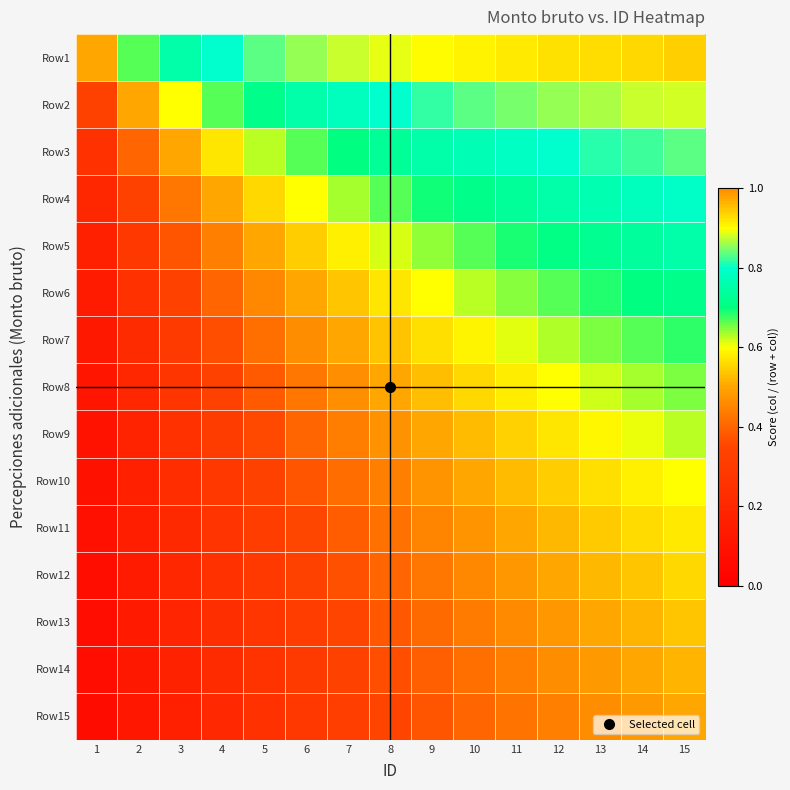

At which category is the sum across all series the highest?

15